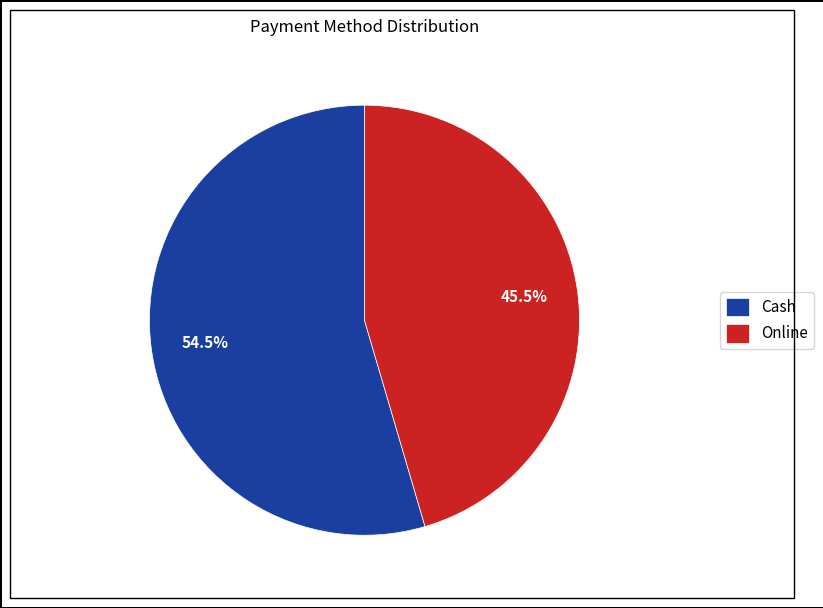

Which slice is the smallest?

Online